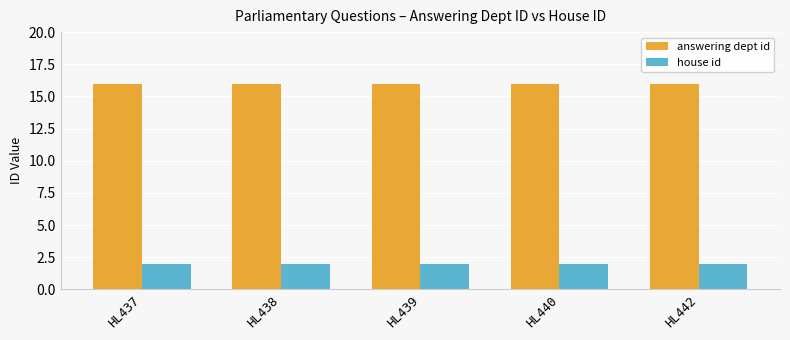

What is the lowest value of the house id series?

2